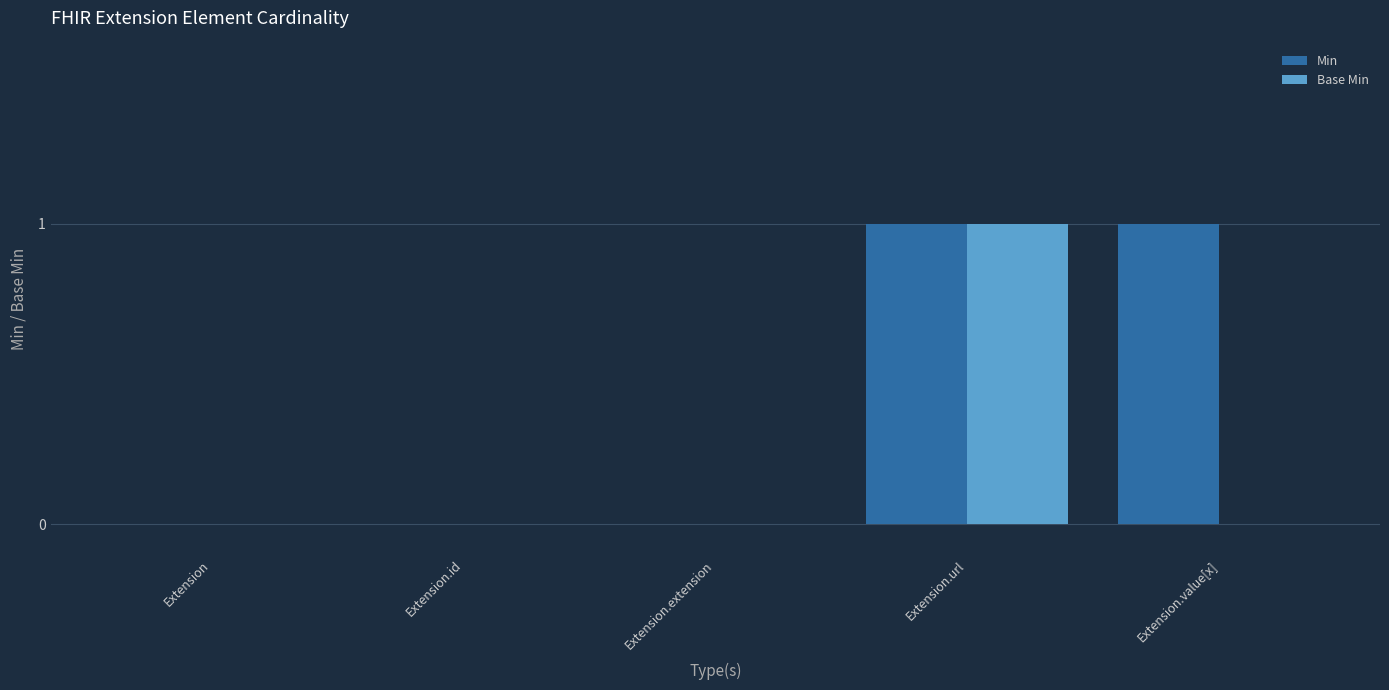

Which series has the largest total across all categories?

Min